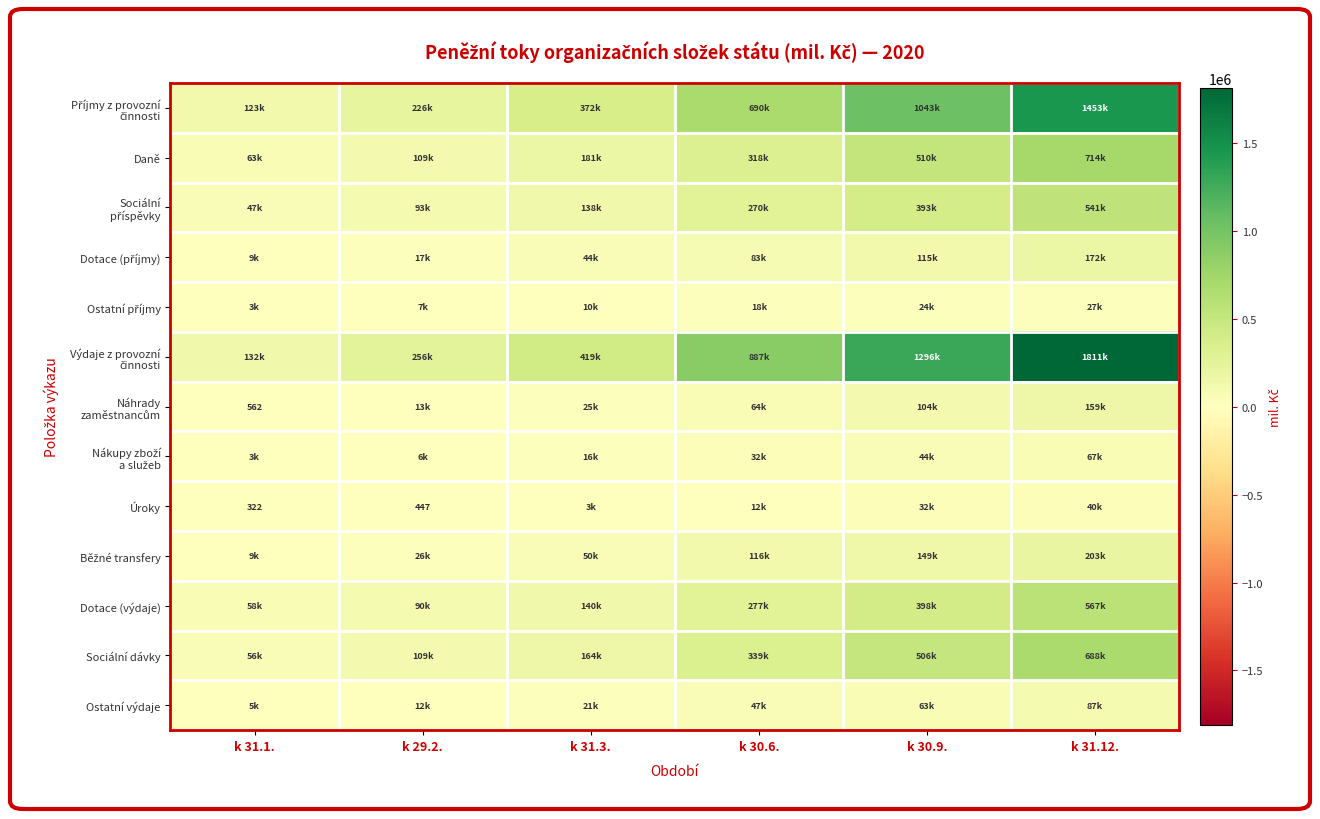

What is the difference between the highest and lowest values at k 30.9.?

1272123.5